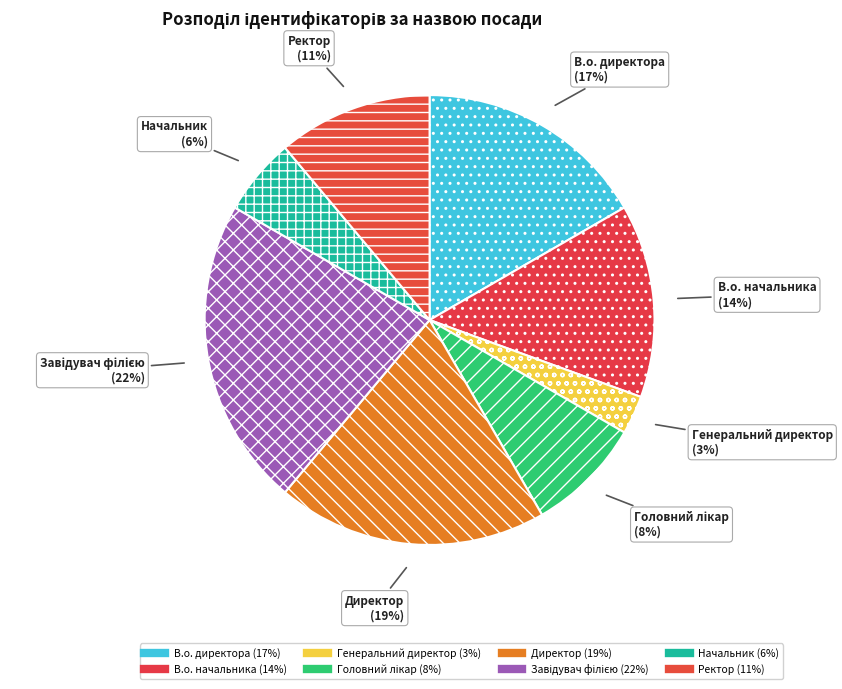

Rank the categories by value from lowest to highest.

Генеральний директор, Начальник, Головний лікар, Ректор, В.о. начальника, В.о. директора, Директор, Завідувач філією